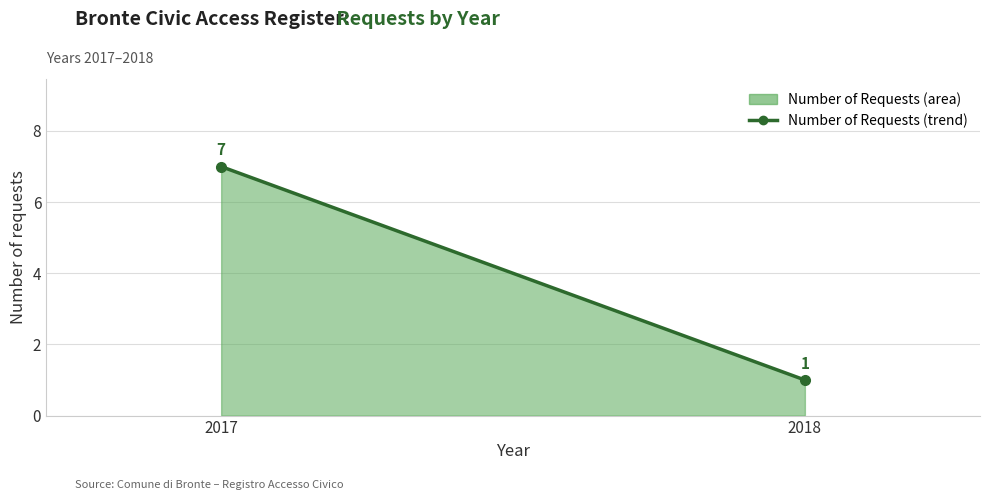

What is the value of the 2nd point from the left?

1